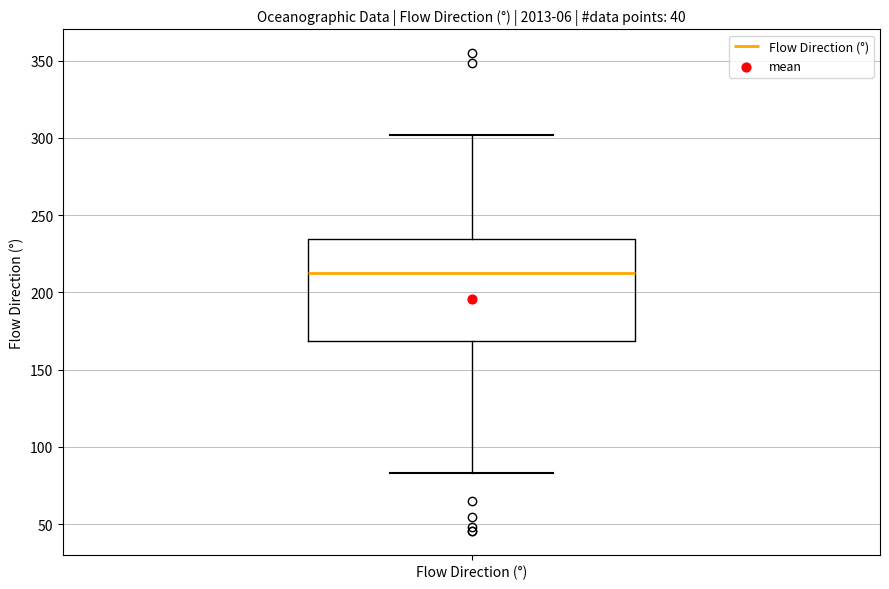

Transcribe this box plot: give where the median line is, the range the box spans, and where the two whiskers end, as read against the y-axis. The values are not printed on the chart, so give them approximately, as read against the axis.

median 210, box 170 to 235, whiskers 85 to 300